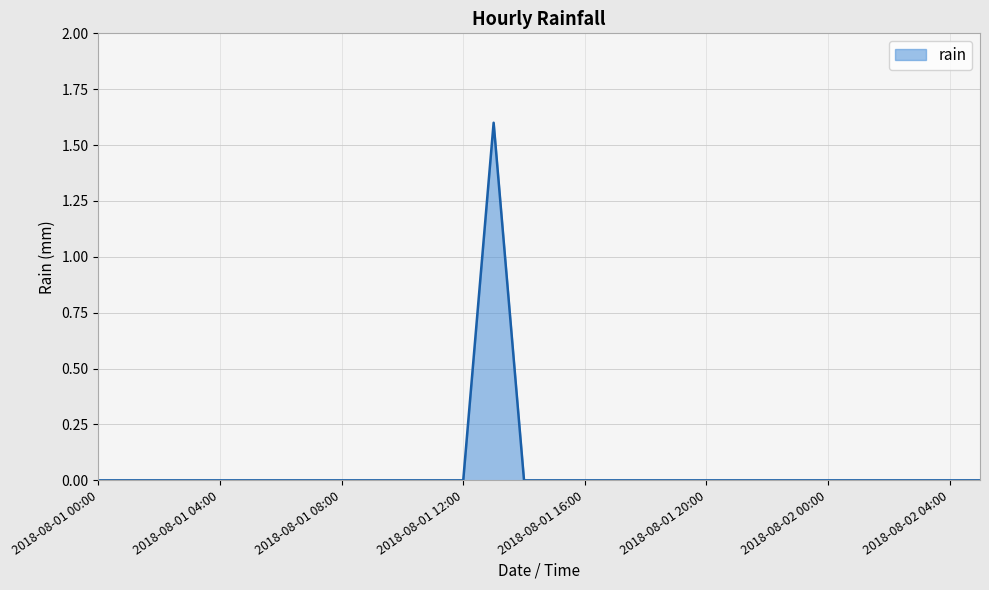

What is the greatest value displayed?

1.6